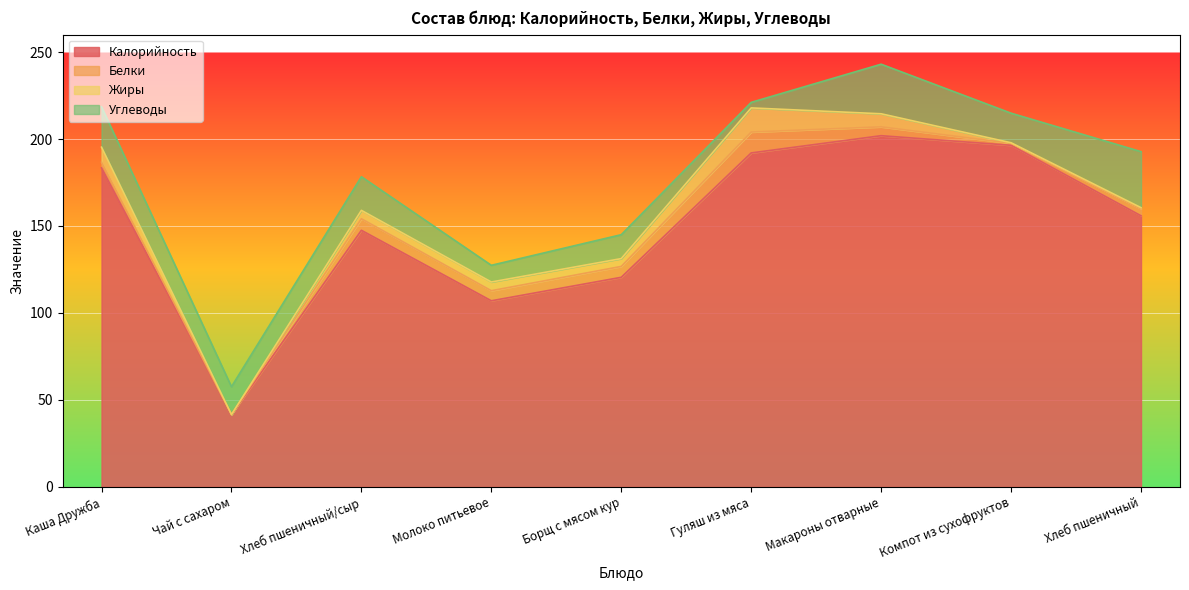

At how many categories does at least one series exceed 131?

6